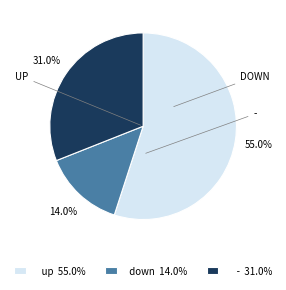

Which slice is the largest?

up